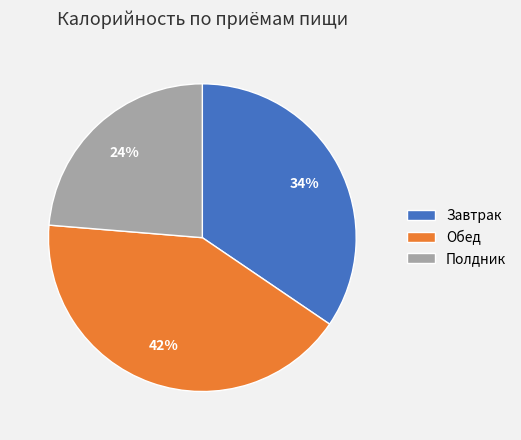

To the nearest percent, what percentage of the pie is Завтрак?

34%